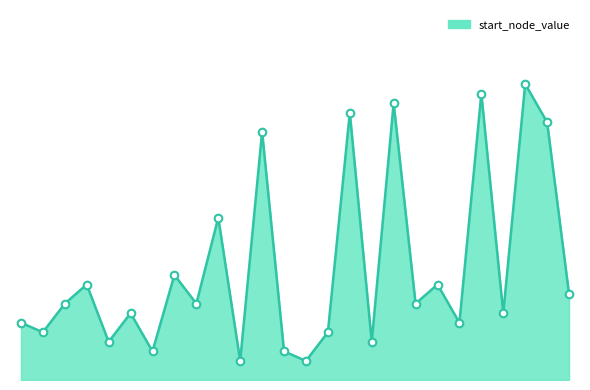

Does the chart have visible grid lines?

No